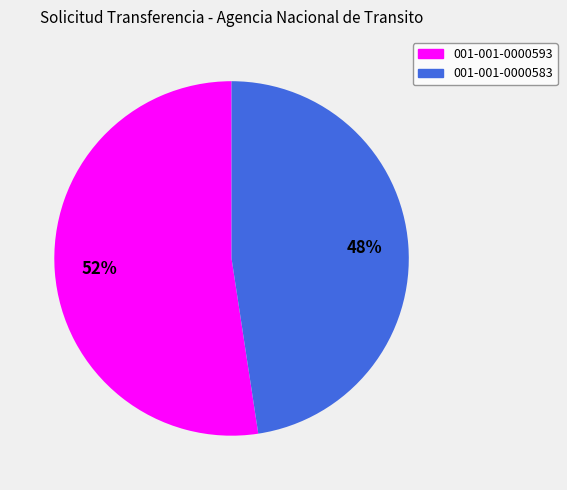

Is there any slice that represents more than half of the pie?

Yes